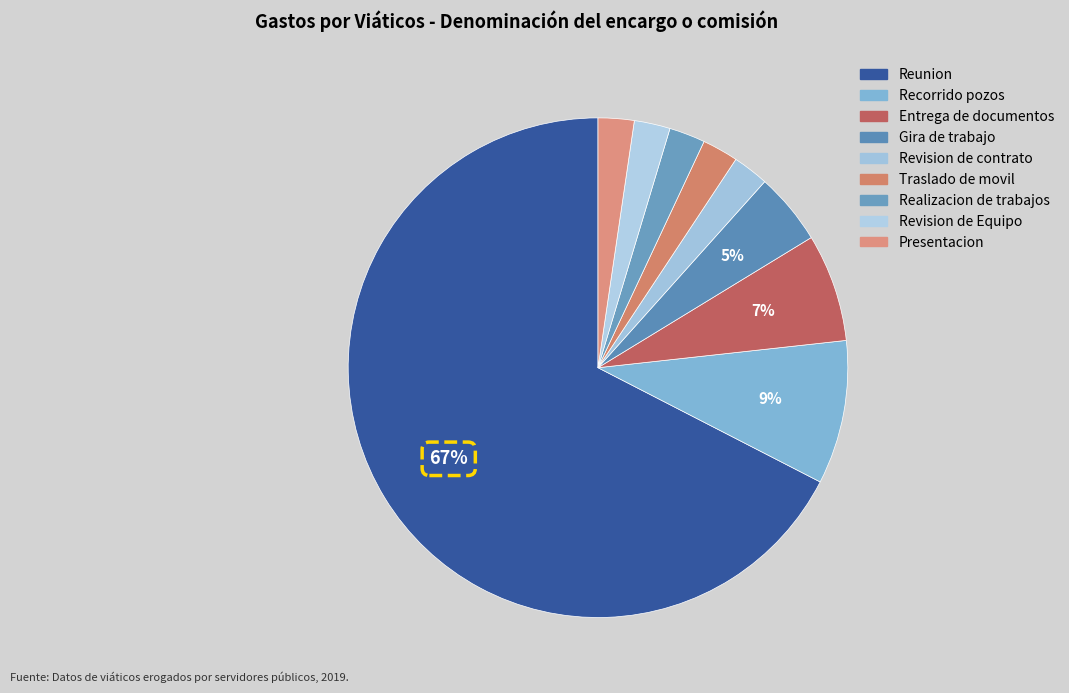

Count the number of slices in the pie.

9